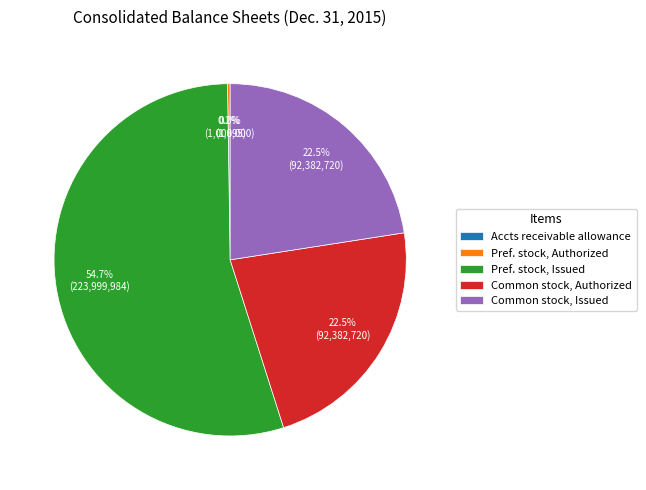

Which category has the biggest portion of the pie?

Pref. stock, Issued